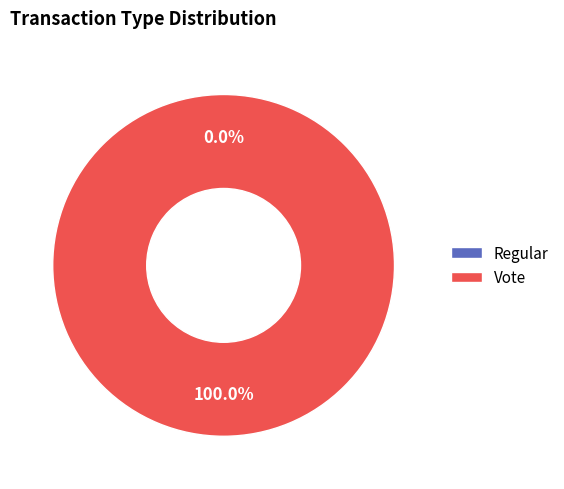

What is the smallest slice in the pie chart?

Regular